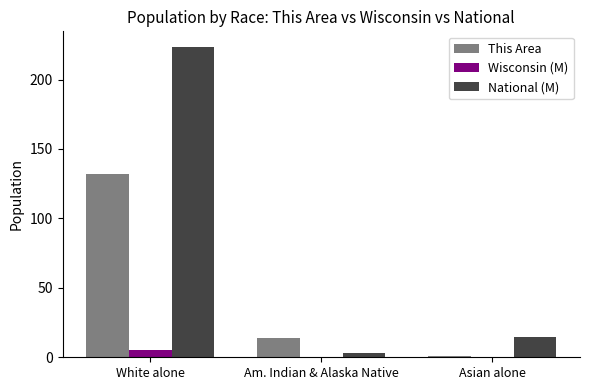

Is it true that Wisconsin (M) equals 4.9 at White alone?

True